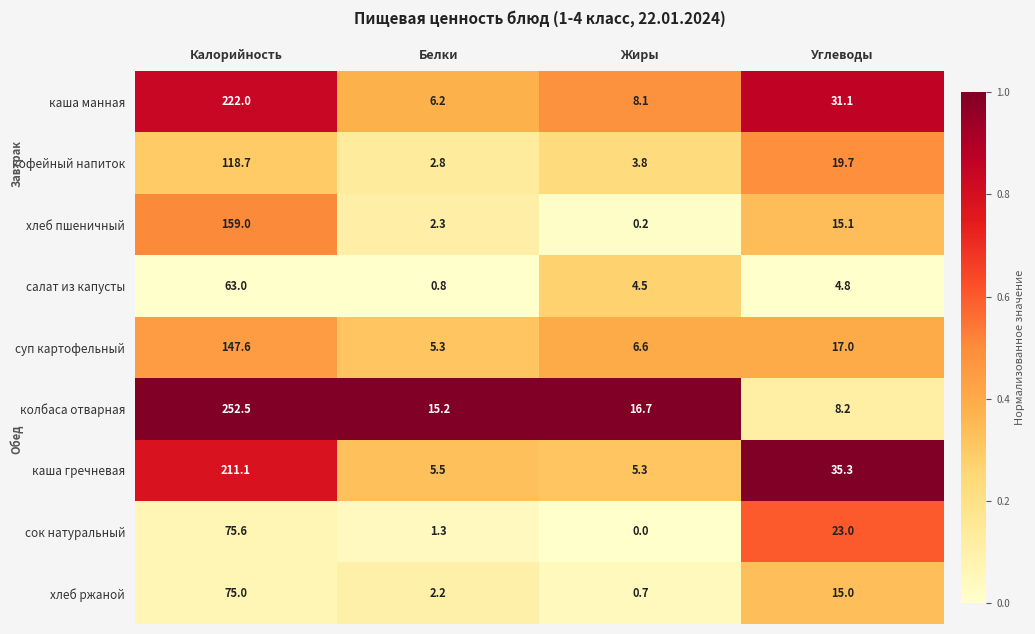

What value does the сок натуральный series have at Углеводы?

23.0